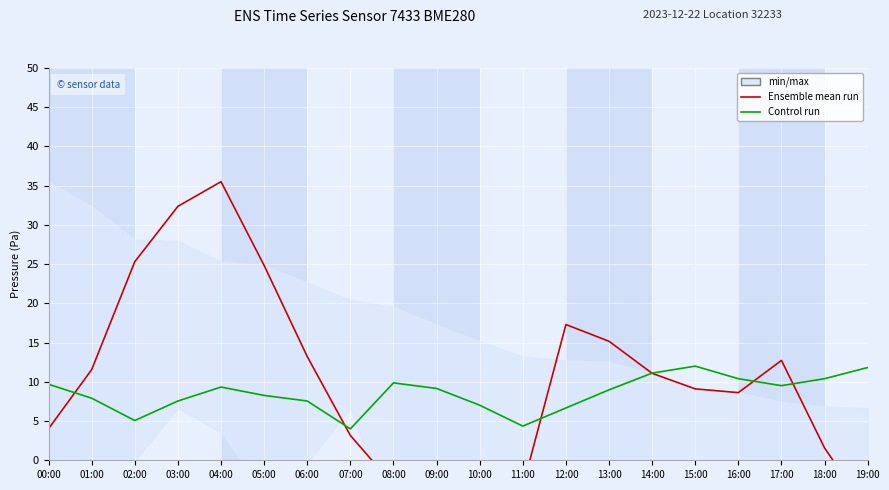

What is the spread (max minus min) of values at 01:00?

3.7